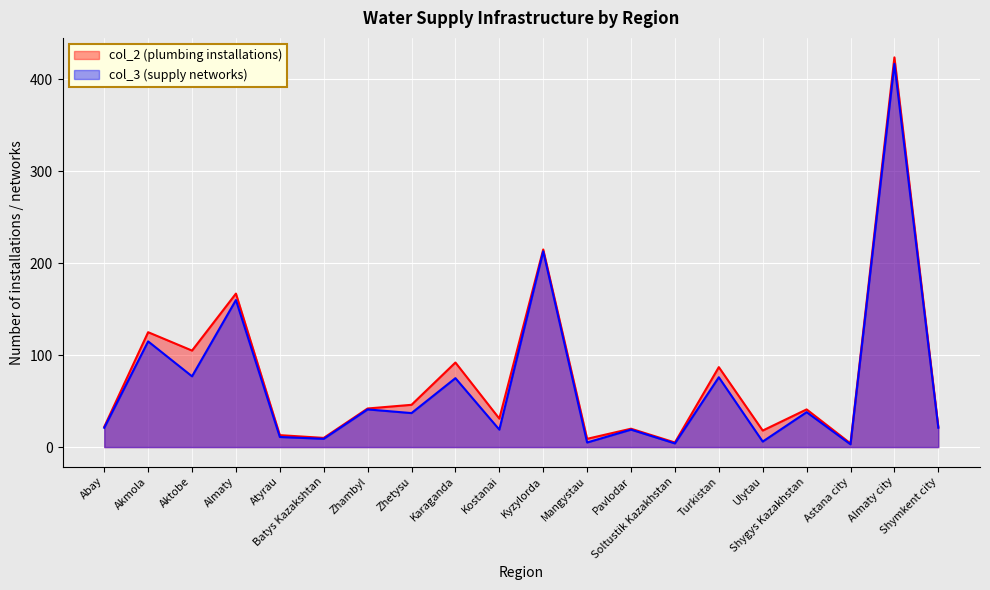

Reading left to right, extract all data points from this chart.

col_2 (plumbing installations): Abay=22	Akmola=125	Aktobe=105	Almaty=167	Atyrau=13	Batys Kazakshtan=10	Zhambyl=42	Zhetysu=46	Karaganda=92	Kostanai=31	Kyzylorda=215	Mangystau=9	Pavlodar=20	Soltustik Kazakhstan=5	Turkistan=87	Ulytau=18	Shygys Kazakhstan=41	Astana city=4	Almaty city=424	Shymkent city=22
col_3 (supply networks): Abay=21	Akmola=115	Aktobe=77	Almaty=160	Atyrau=11	Batys Kazakshtan=9	Zhambyl=41	Zhetysu=37	Karaganda=75	Kostanai=19	Kyzylorda=213	Mangystau=5	Pavlodar=19	Soltustik Kazakhstan=4	Turkistan=76	Ulytau=6	Shygys Kazakhstan=38	Astana city=3	Almaty city=417	Shymkent city=21